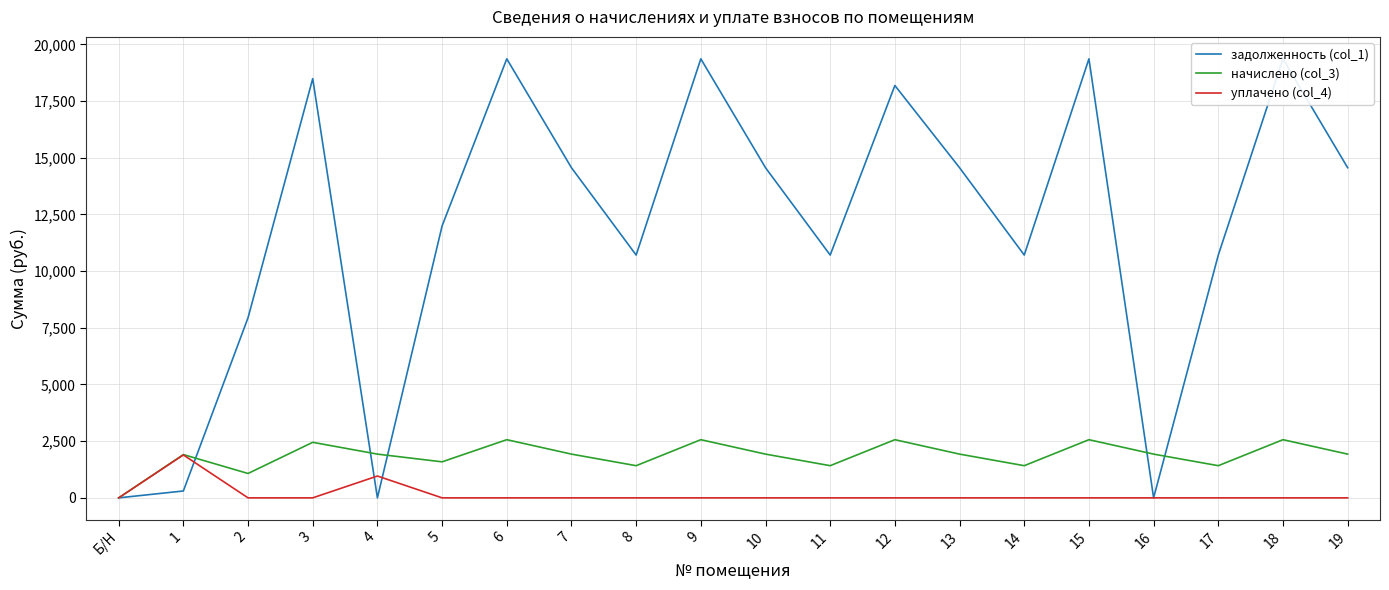

Where is the first local maximum for задолженность (col_1)?

3